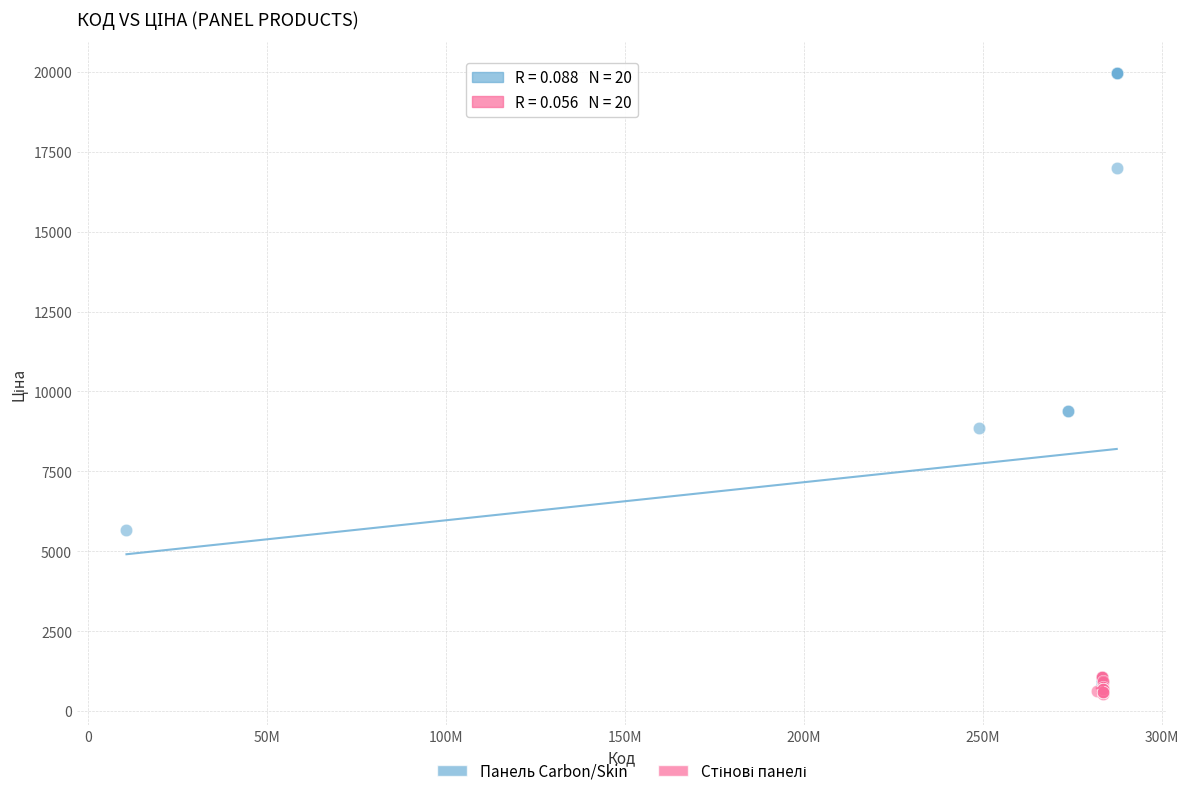

Which series contains the highest Y value?

Панель Carbon/Skin